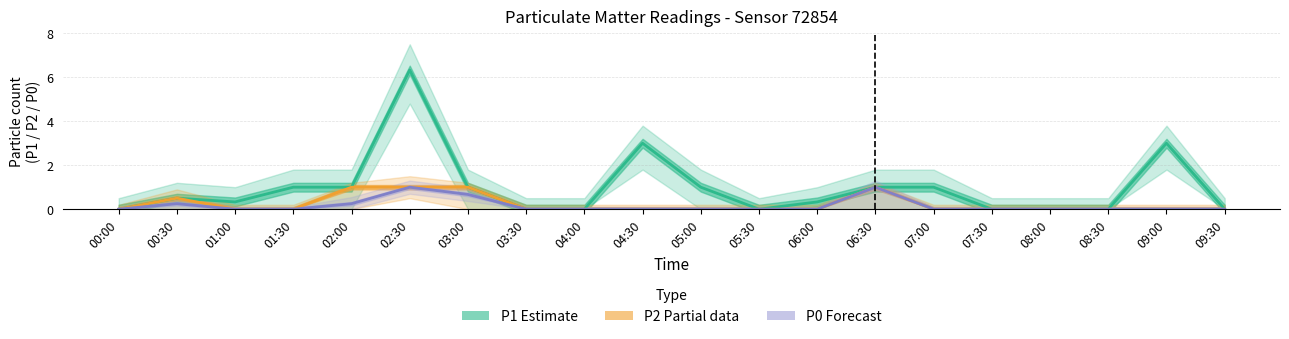

How many interior local peaks does the P0 (Forecast) series have?

3